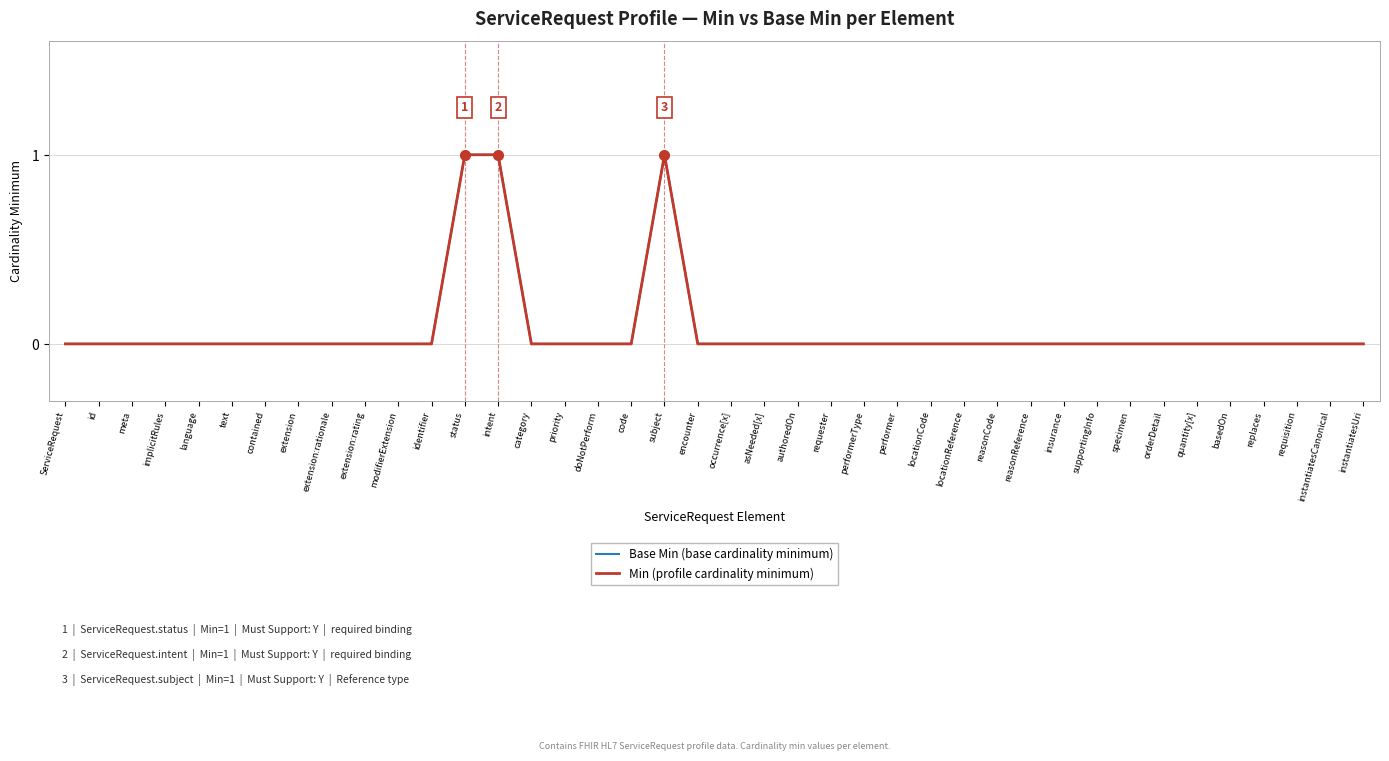

Is this an area chart (filled region under the line)?

No